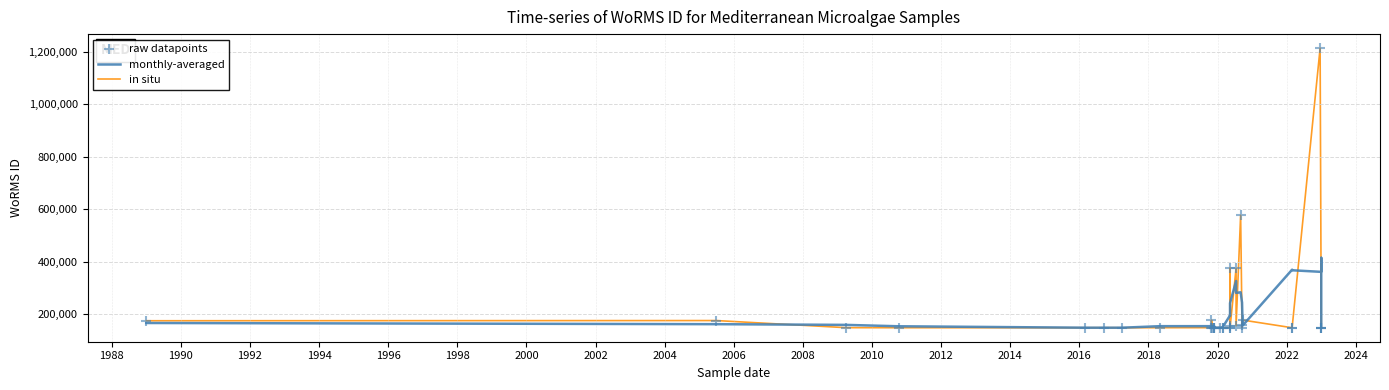

At how many categories does at least one series exceed 699583?

1